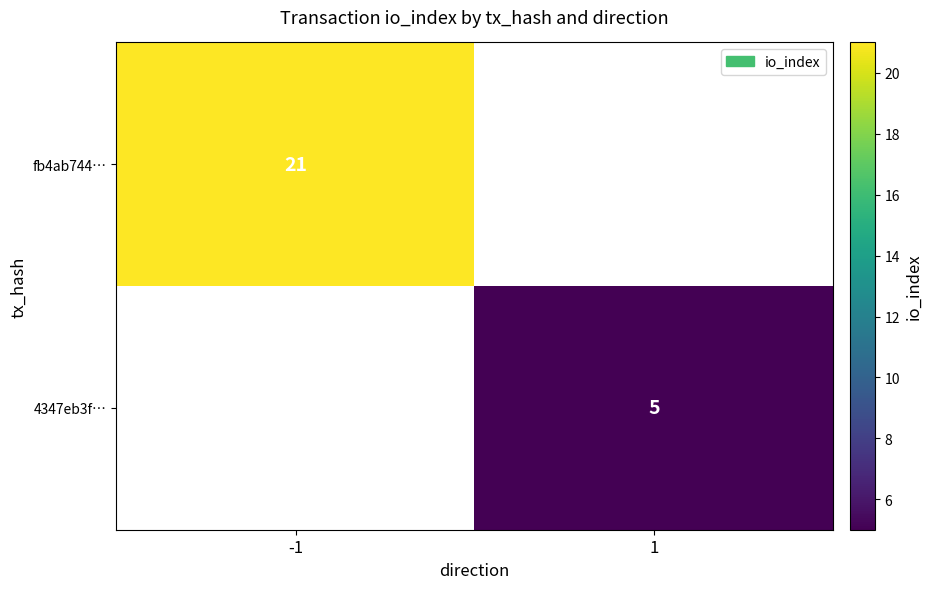

The fb4ab744… series shows 35 at -1. True or false?

False